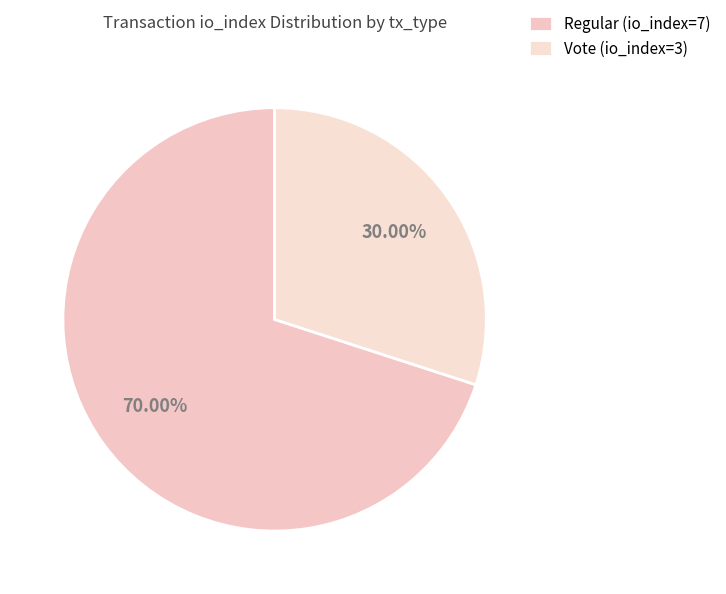

The Regular (io_index=7) slice represents 57% of the pie. True or false?

False